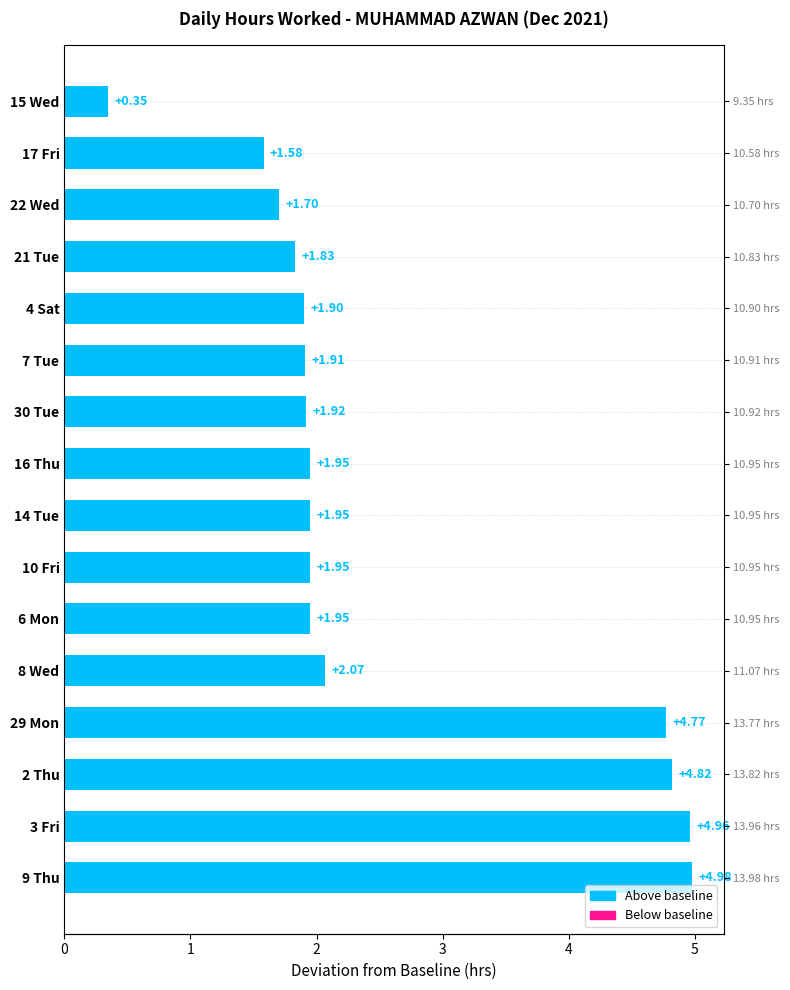

Reading left to right, extract all data points from this chart.

5.0	5.0	4.8	4.8	2.1	1.9	1.9	1.9	1.9	1.9	1.9	1.9	1.8	1.7	1.6	0.3